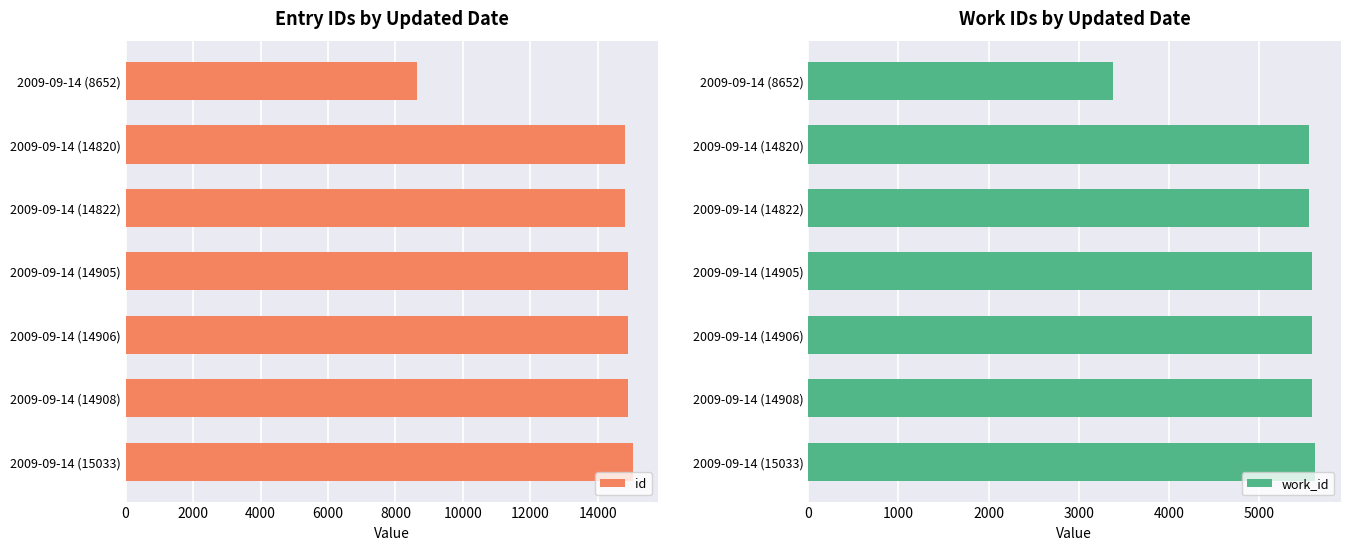

How many data points in work_id are less than 5584?

3